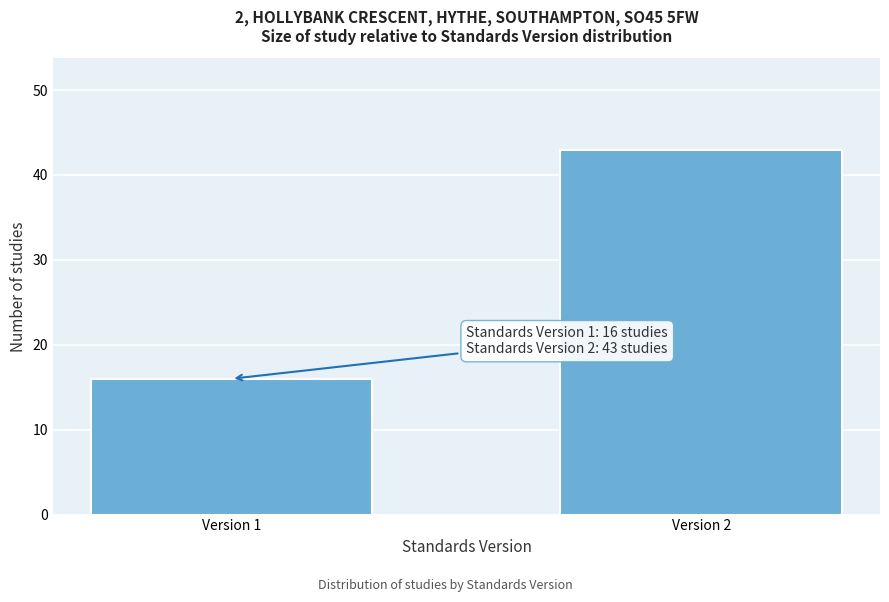

Reading right to left, list all the values displayed in this chart.

43	16